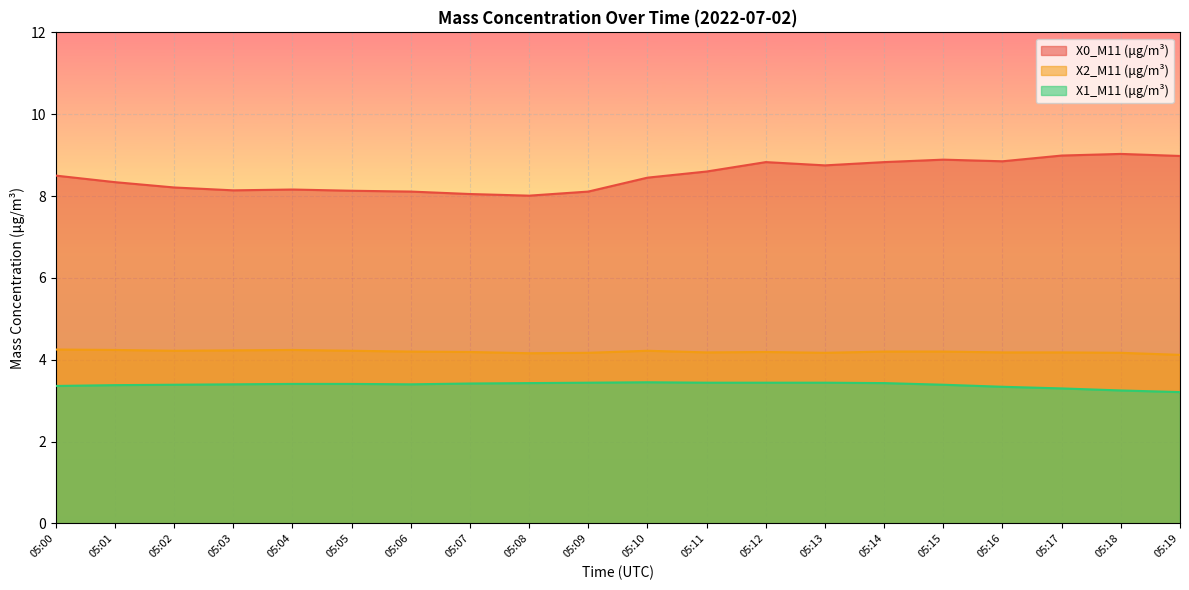

Where is X2_M11 (μg/m³) nearest to the value 4?

05:19